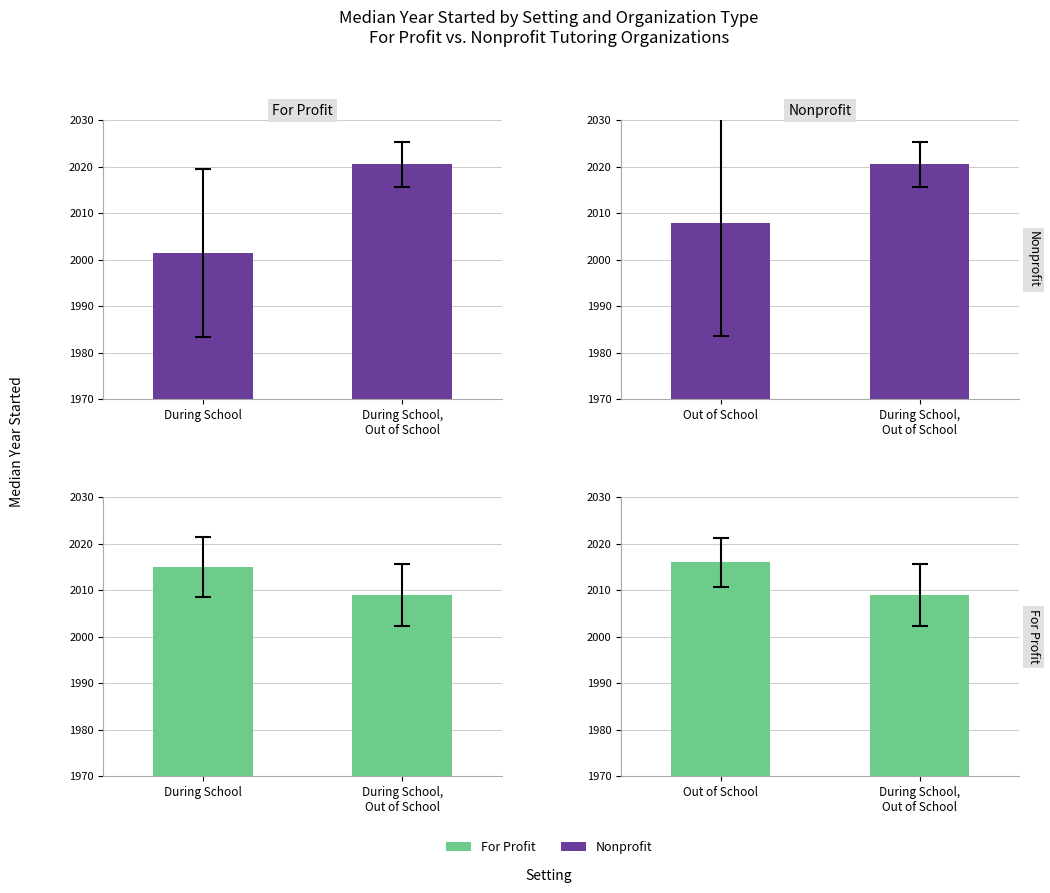

What are all the series names shown in the legend?

Nonprofit, For Profit